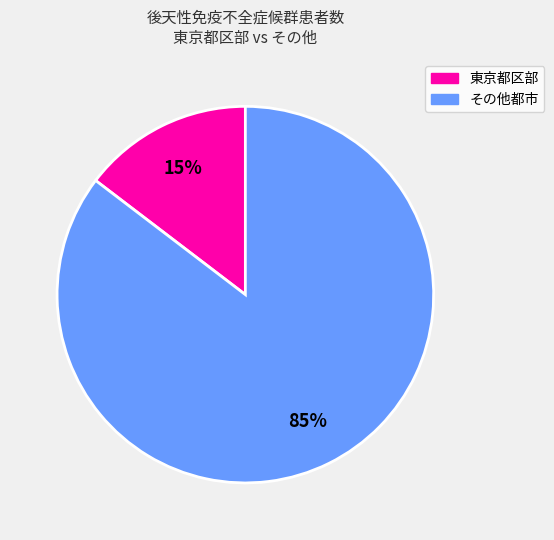

To the nearest percent, what is the average slice percentage?

50%